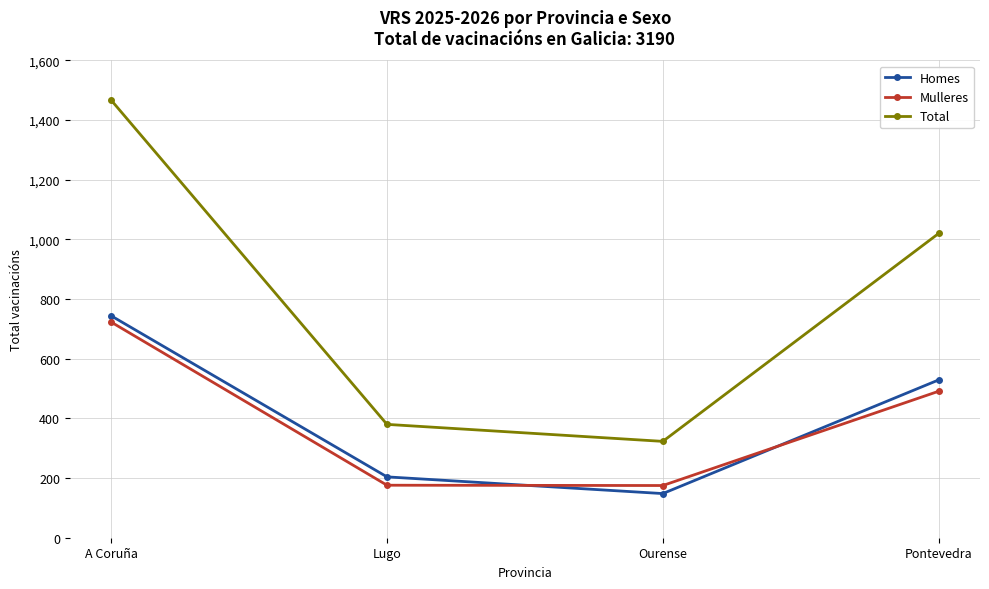

Is the value of Homes at Ourense greater than the value of Total at Pontevedra?

No